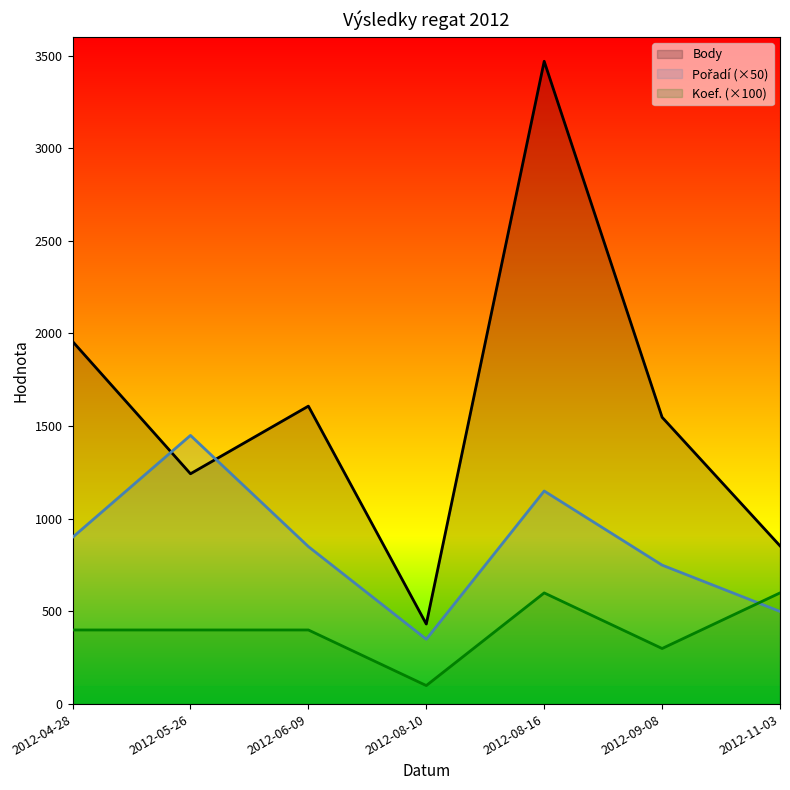

At how many categories does at least one series exceed 1674?

2